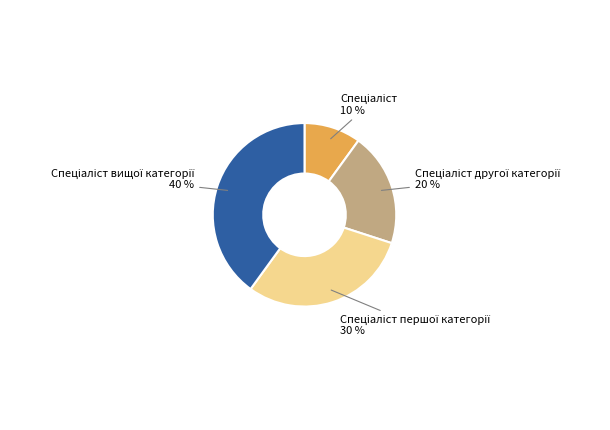

Is there a majority slice in this chart?

No